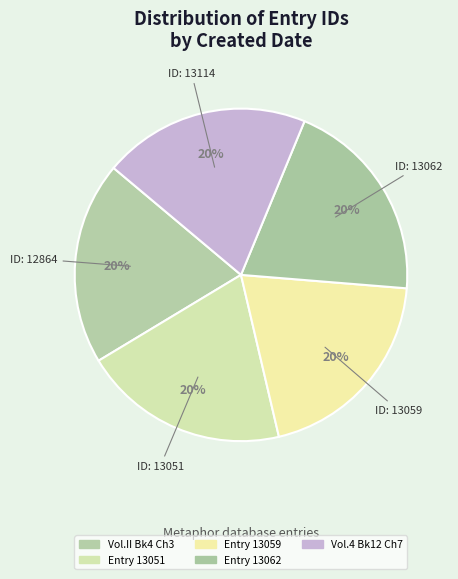

Is there any slice that represents more than half of the pie?

No